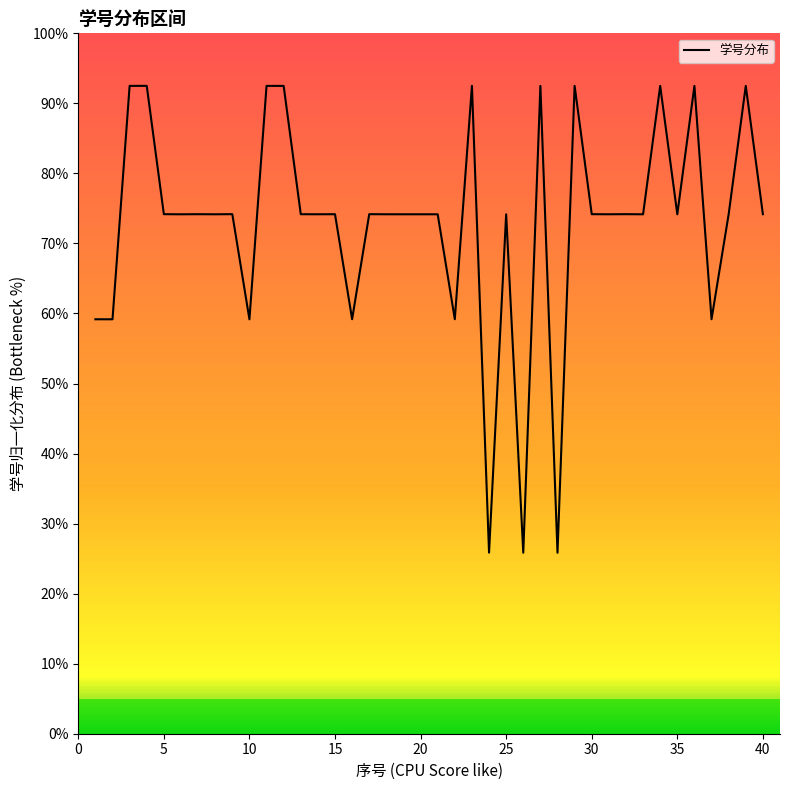

What is the minimum value shown in the chart?

25.8